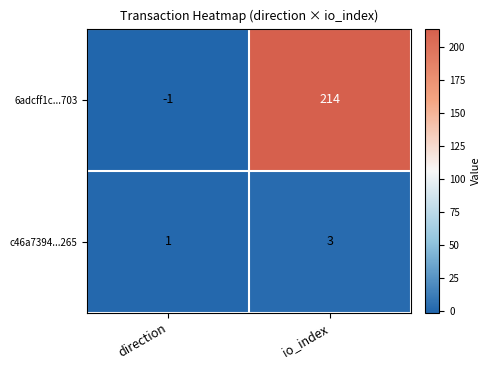

At which label is 6adcff1c...703 closest to 106?

direction